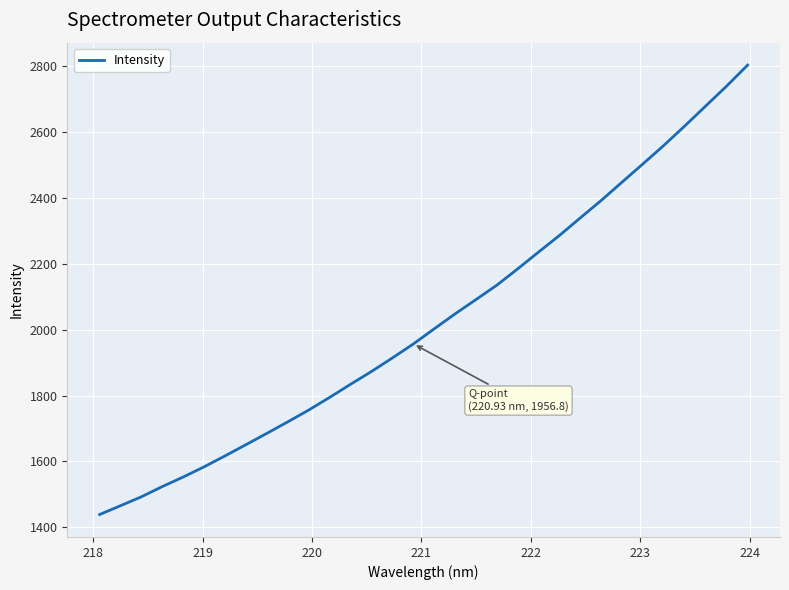

What is the maximum value shown in the chart?

2804.0